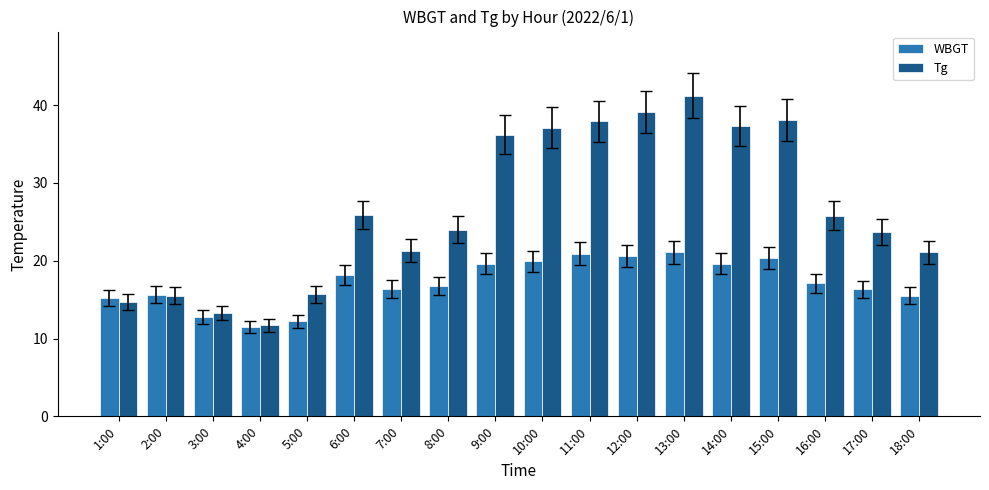

Count the number of data series in this chart.

2